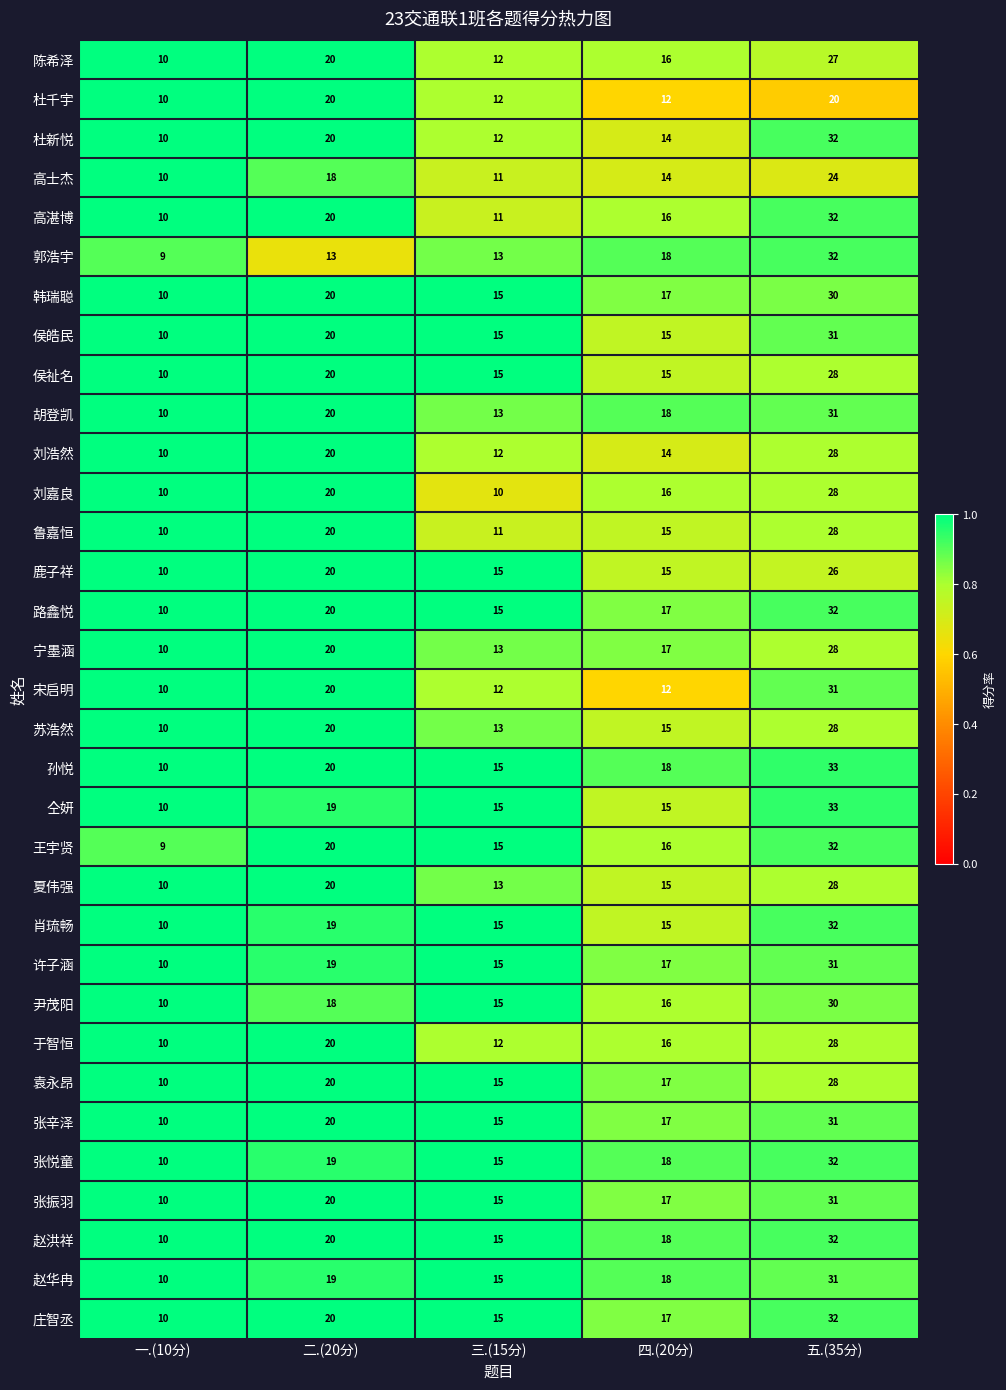

What is the average value of the 韩瑞聪 series?

18